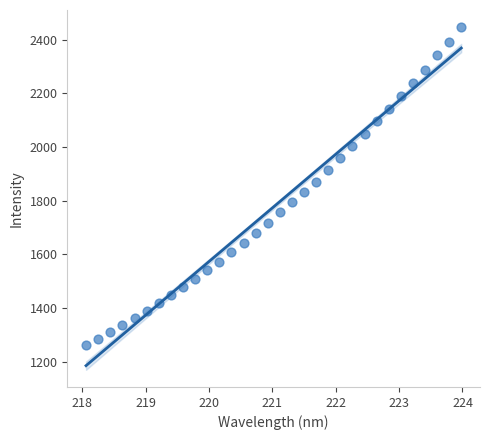

What is the range of X values (max minus min)?

5.9